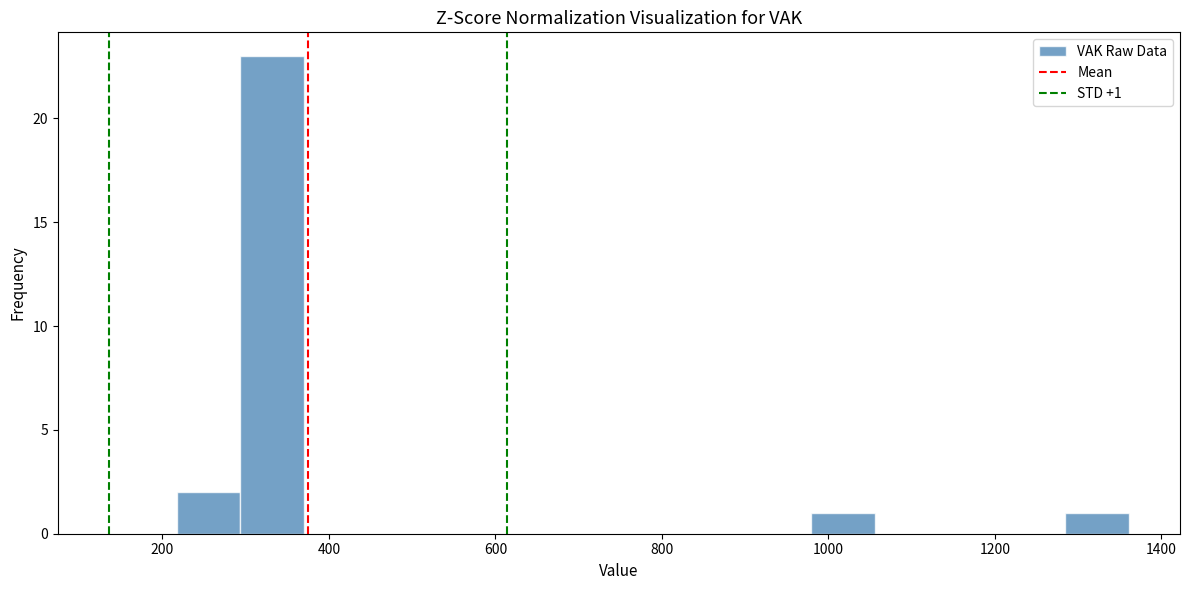

Read against the x-axis, roughly where is the centre of the tallest bar?

340